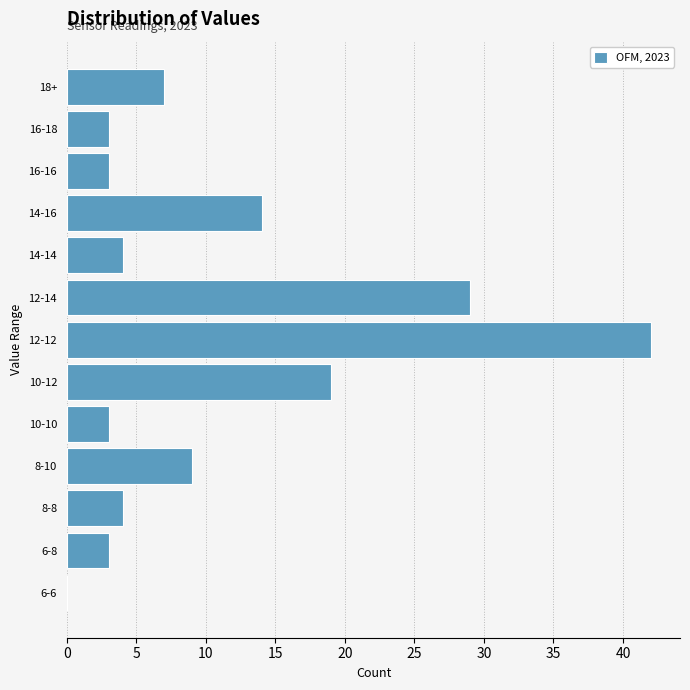

Reading bottom to top, extract all data points from this chart.

6-6=0	6-8=3	8-8=4	8-10=9	10-10=3	10-12=19	12-12=42	12-14=29	14-14=4	14-16=14	16-16=3	16-18=3	18+=7